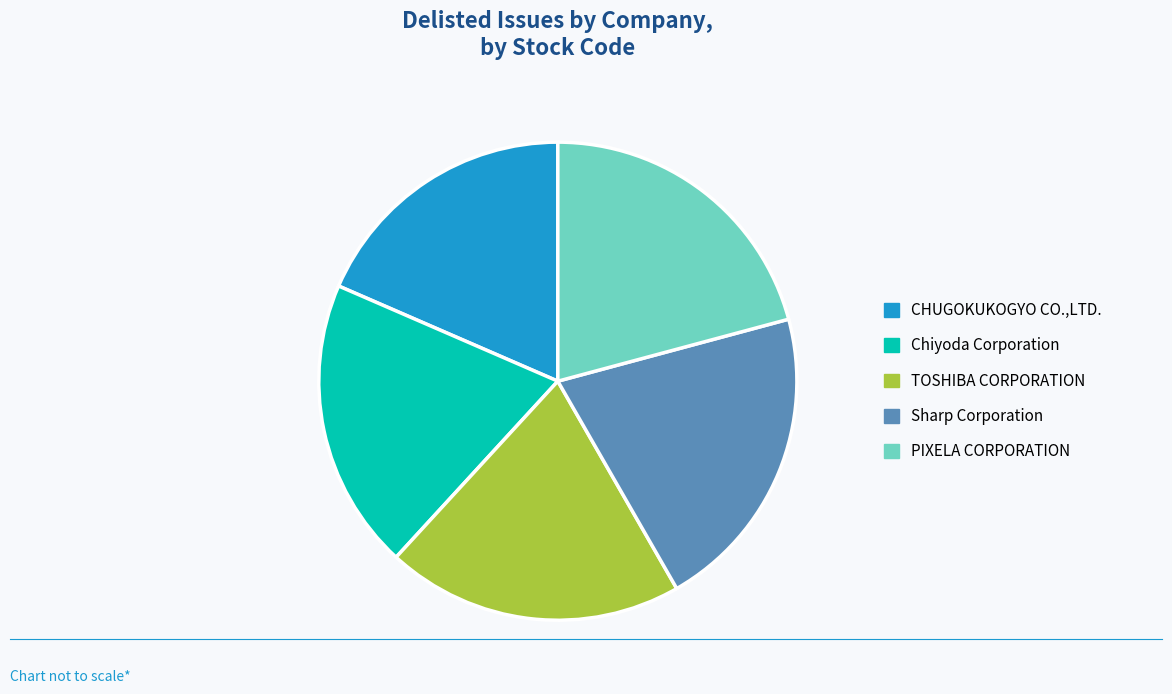

How many slices are in this pie chart?

5